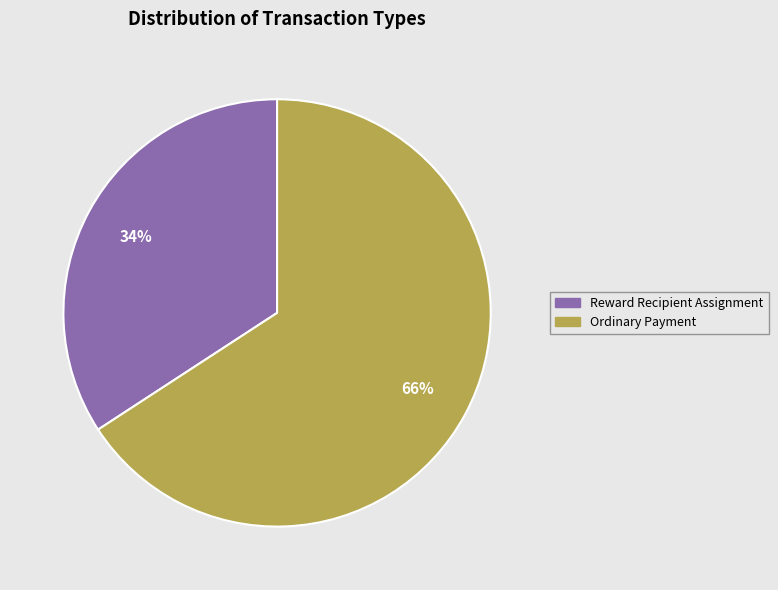

To the nearest percent, what is the average slice percentage?

50%